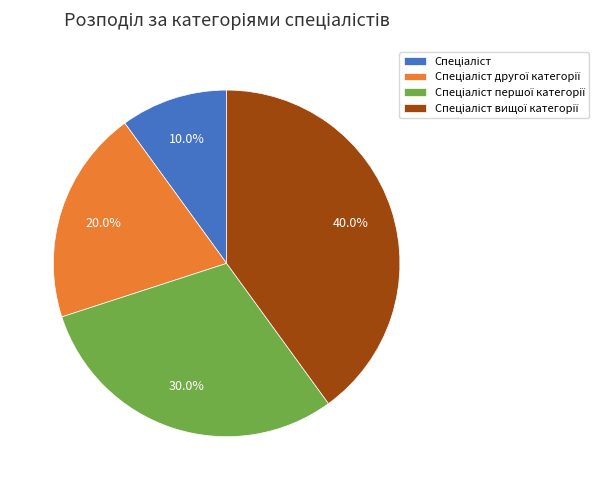

Is there any slice that represents more than half of the pie?

No